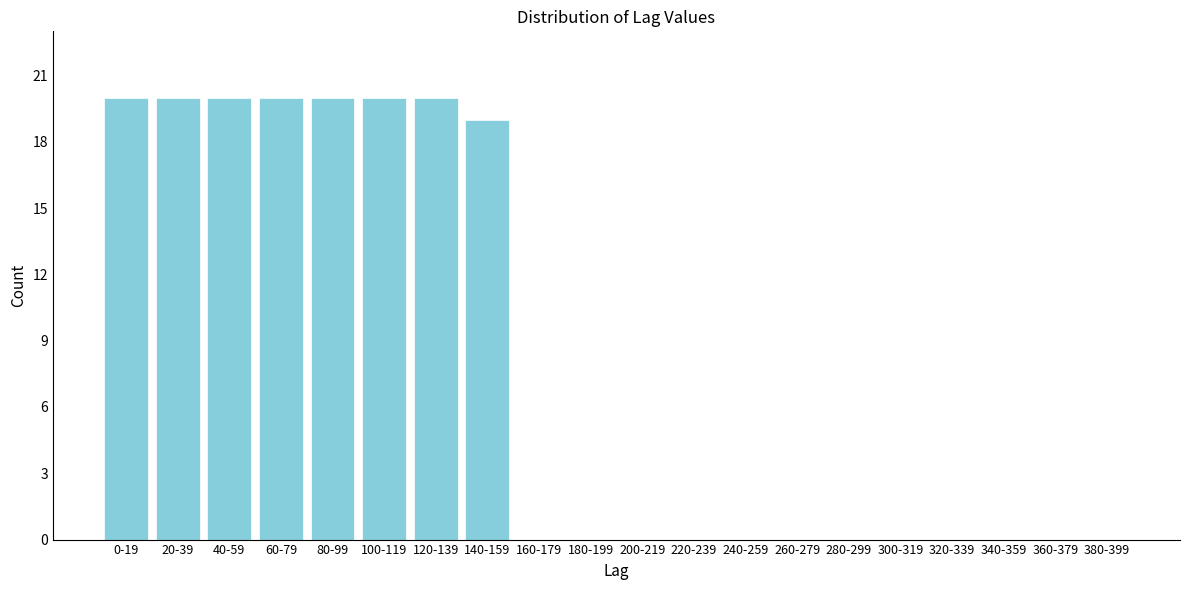

Reading left to right, transcribe all the data shown in this chart.

0-19=20	20-39=20	40-59=20	60-79=20	80-99=20	100-119=20	120-139=20	140-159=19	160-179=0	180-199=0	200-219=0	220-239=0	240-259=0	260-279=0	280-299=0	300-319=0	320-339=0	340-359=0	360-379=0	380-399=0